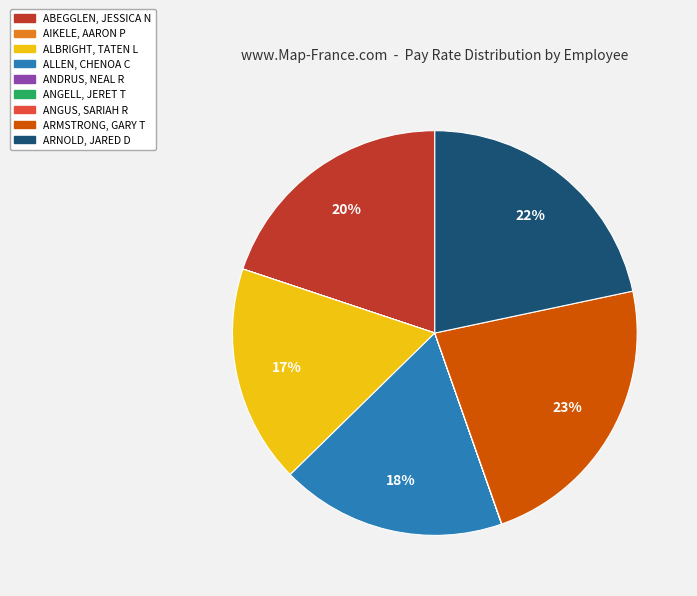

What percentage is the ARNOLD, JARED D slice, to the nearest percent?

22%